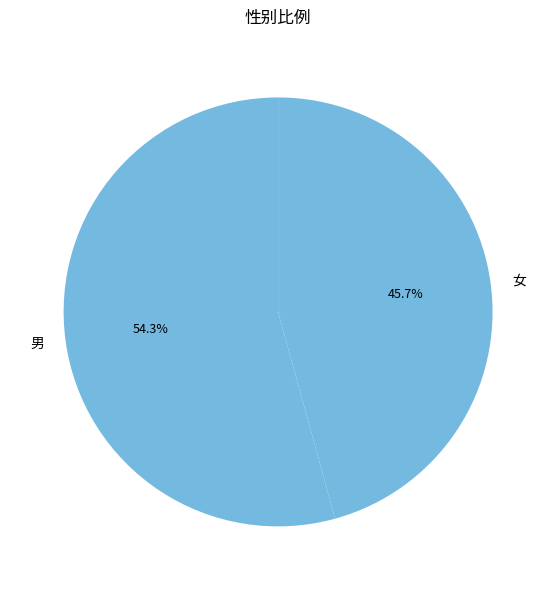

Rank the categories by value from lowest to highest.

女, 男